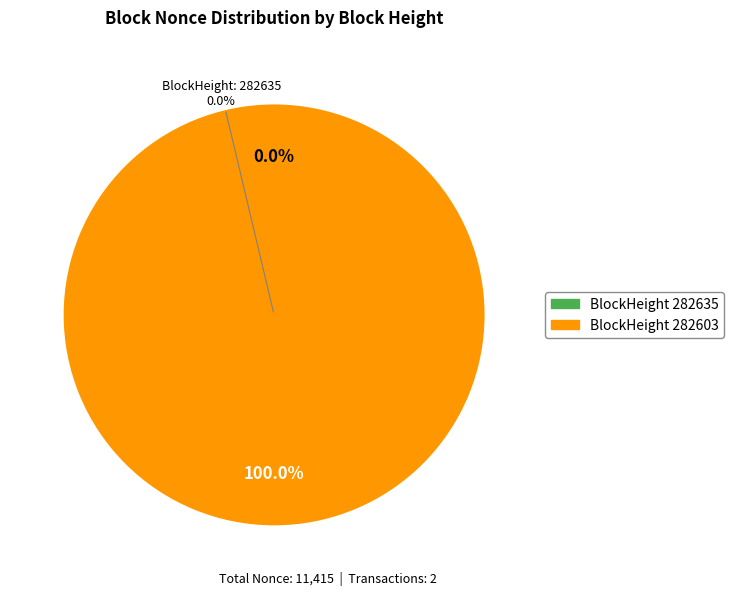

True or false: 282635 accounts for 0% of the total.

True